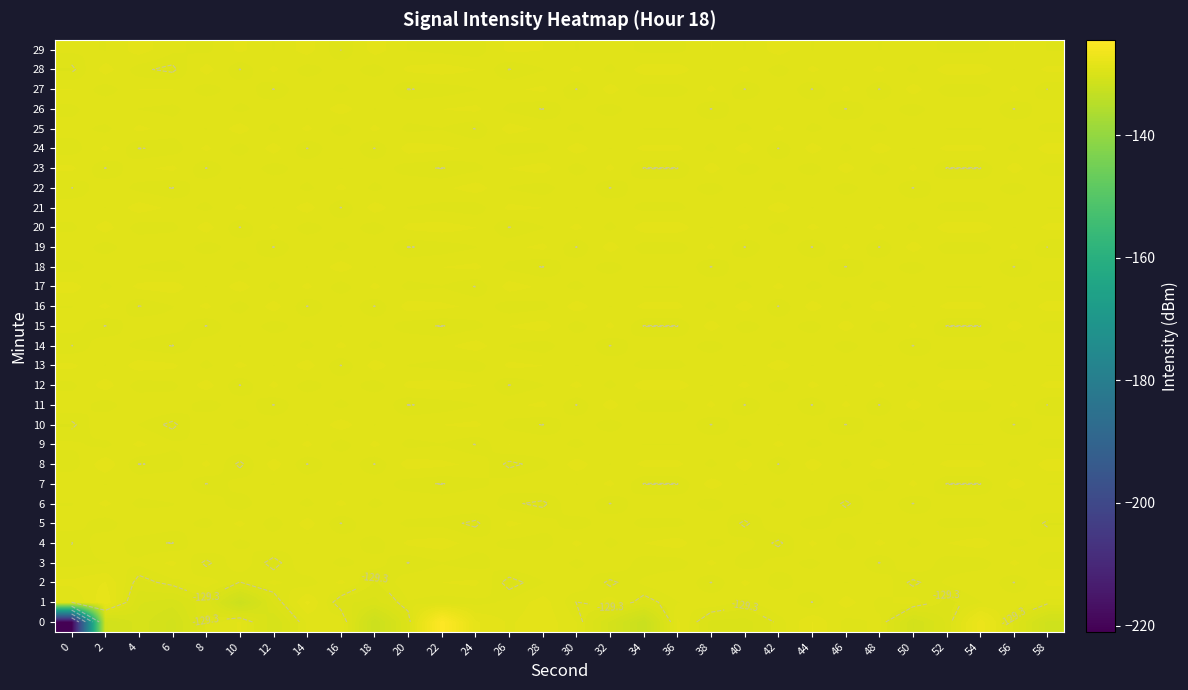

Is it true that 13 equals -54.1 at 32?

False